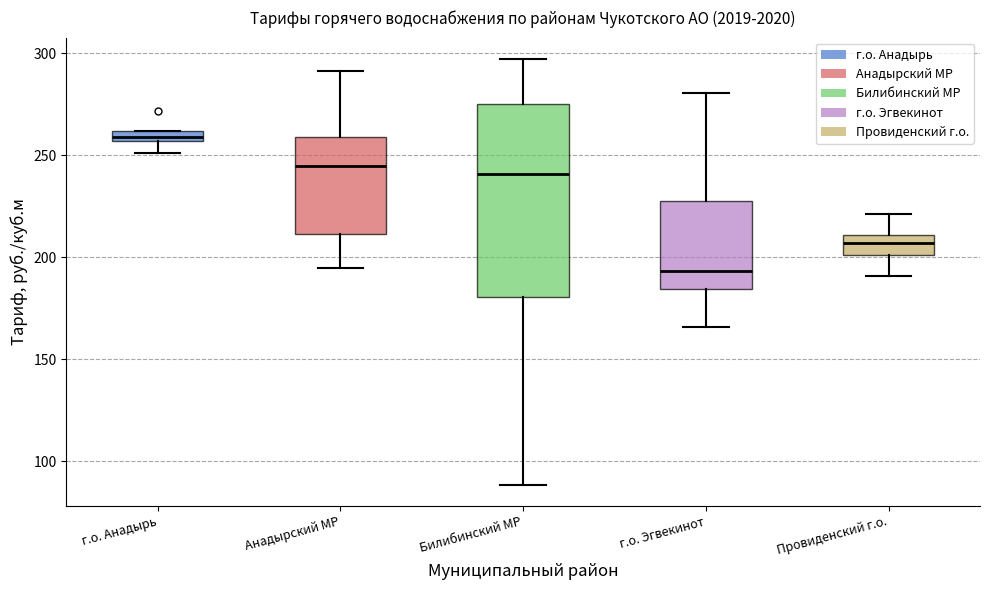

Where does the upper whisker of the box for г.о. Эгвекинот end on the y-axis? The values are not printed on the chart, so give them approximately, as read against the axis.

280